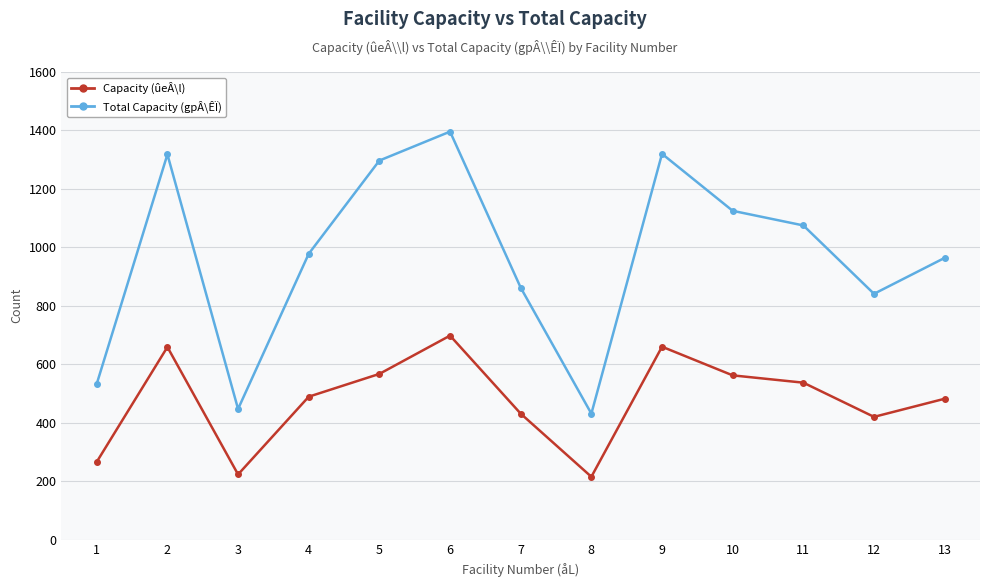

Which series has the largest total across all categories?

Total Capacity (gpÂ\ÊÏ)